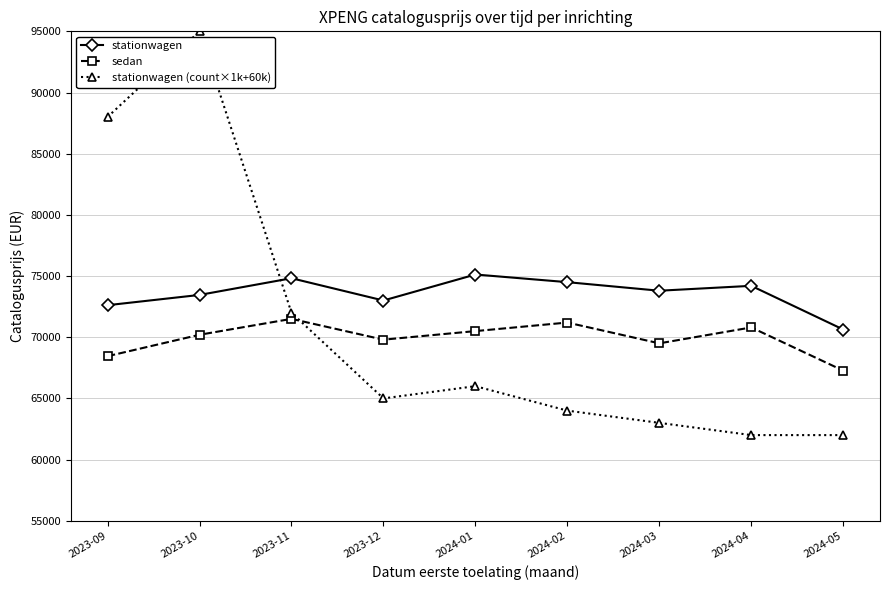

At which category is the sum across all series the highest?

2023-10